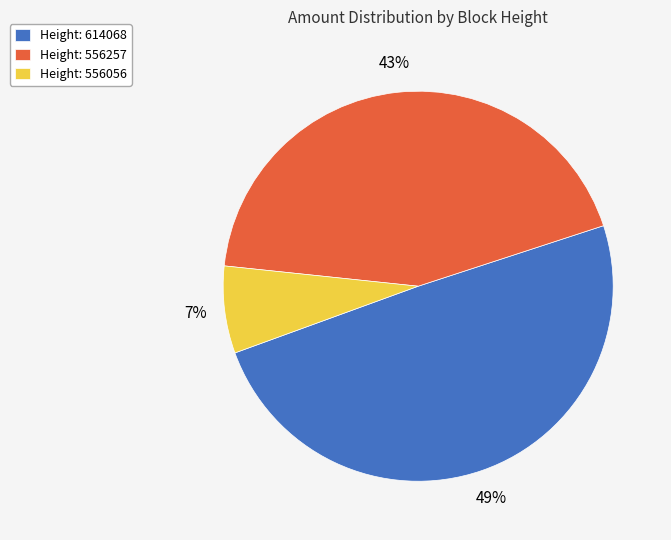

True or false: Height: 556056 accounts for 7% of the total.

True